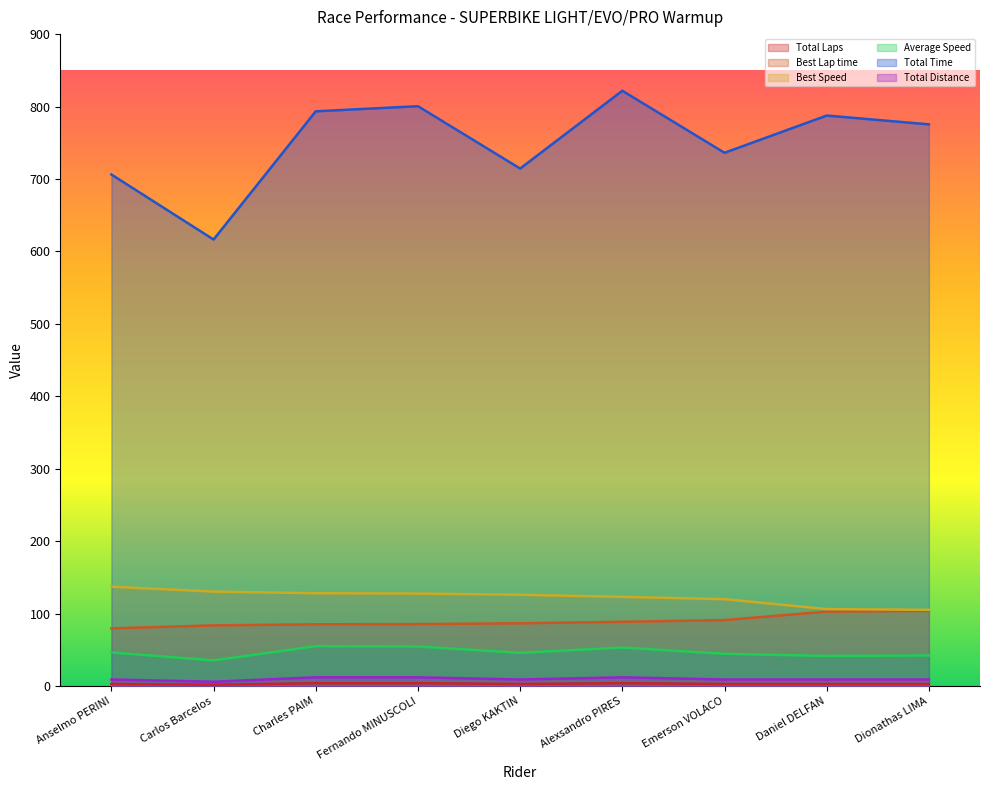

True or false: Best Speed has a value of 201.0 at Carlos Barcelos.

False